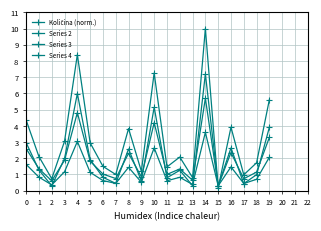

What is the difference between the highest and lowest values at 13?

0.5